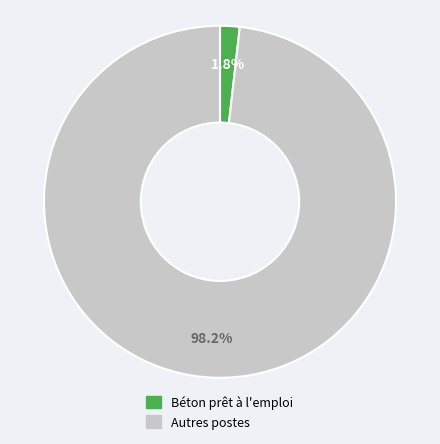

To the nearest percent, what is the difference between the largest and smallest slice percentages?

96%